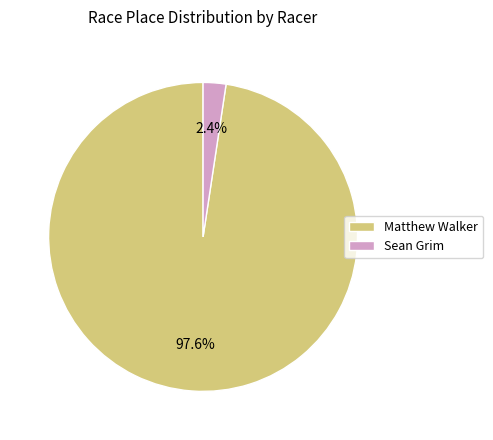

Rank the categories by value from highest to lowest.

Matthew Walker, Sean Grim